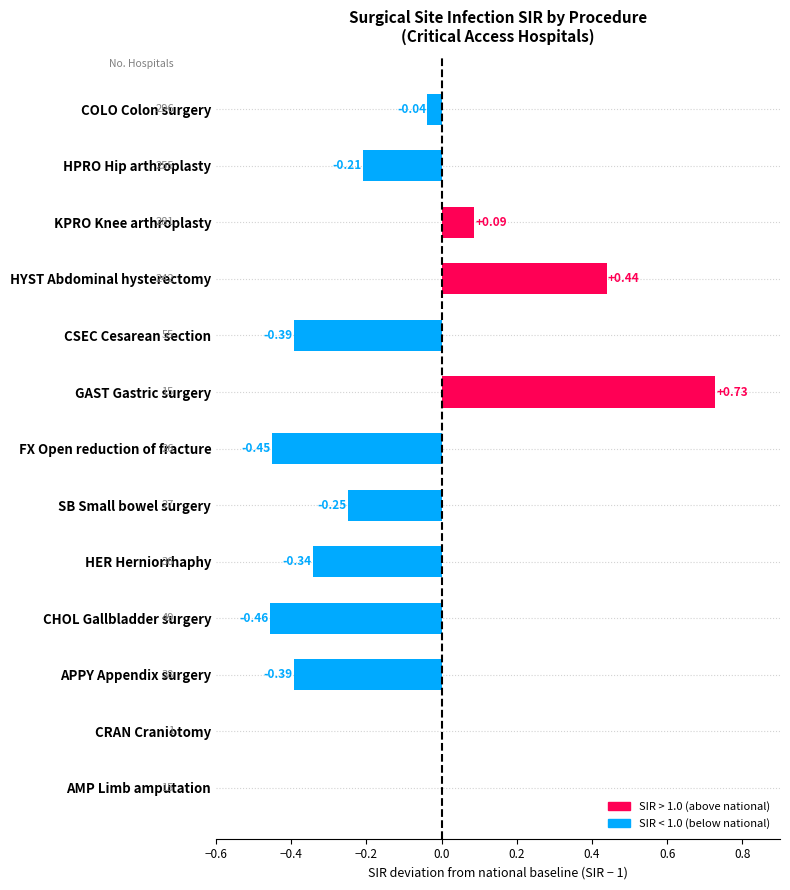

At which category does the chart reach its peak across all series?

GAST Gastric surgery